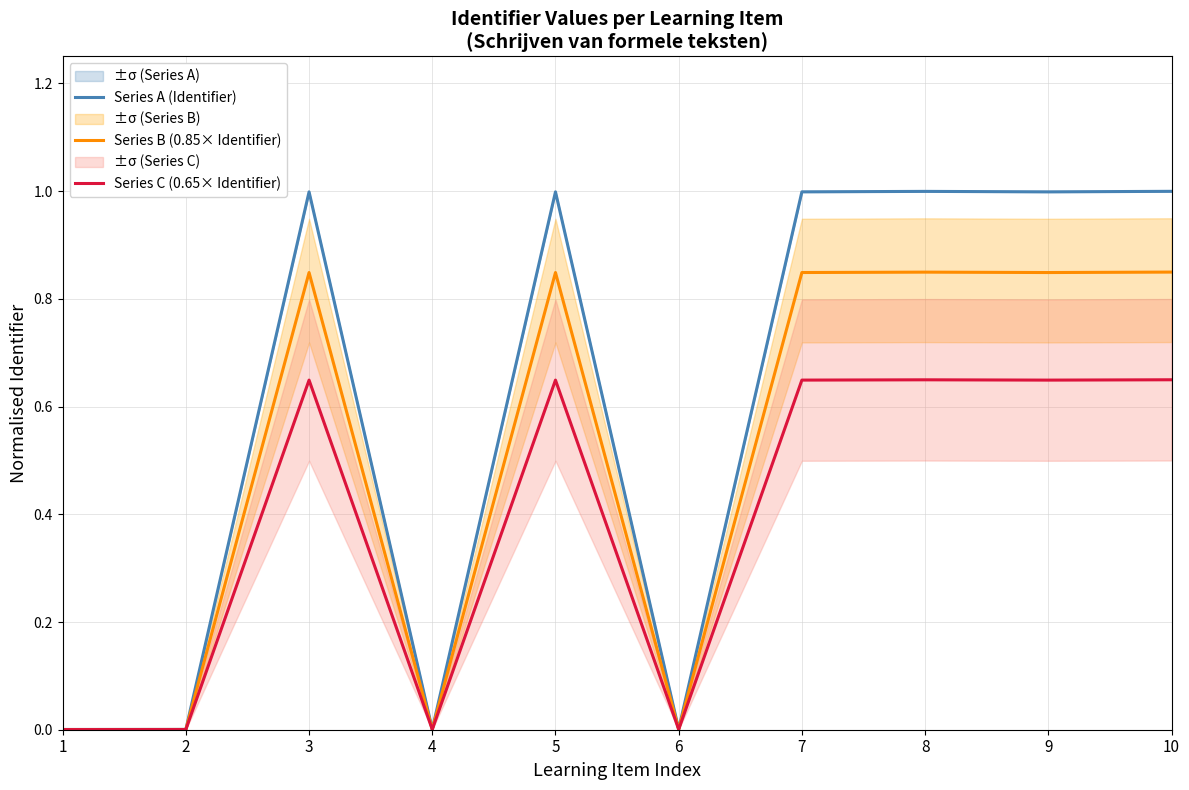

What is the maximum value shown in the chart?

1.0